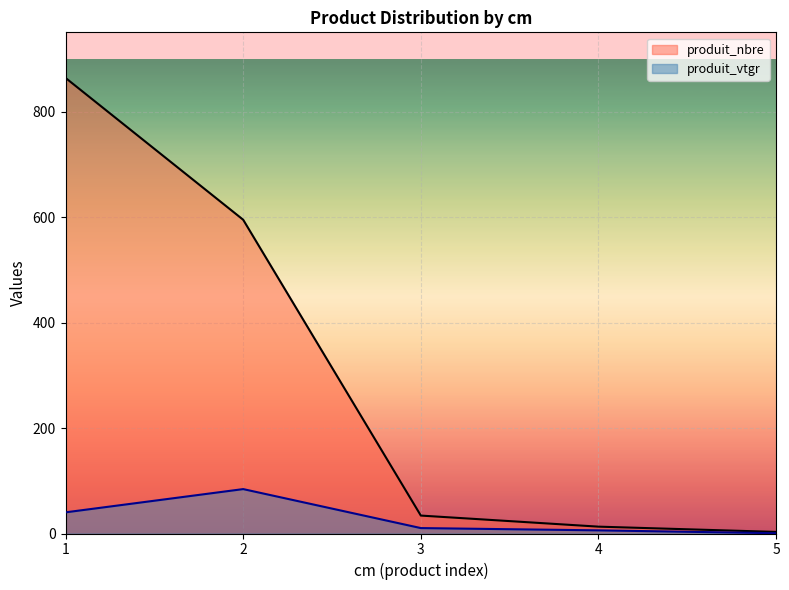

Which series has the largest total across all categories?

produit_nbre